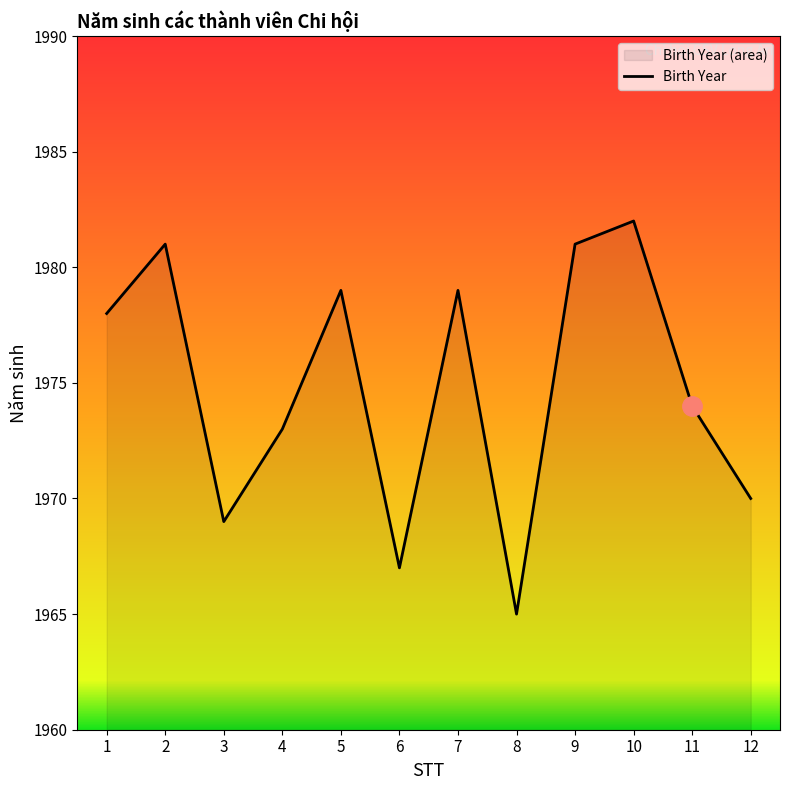

Where is the first local maximum?

2